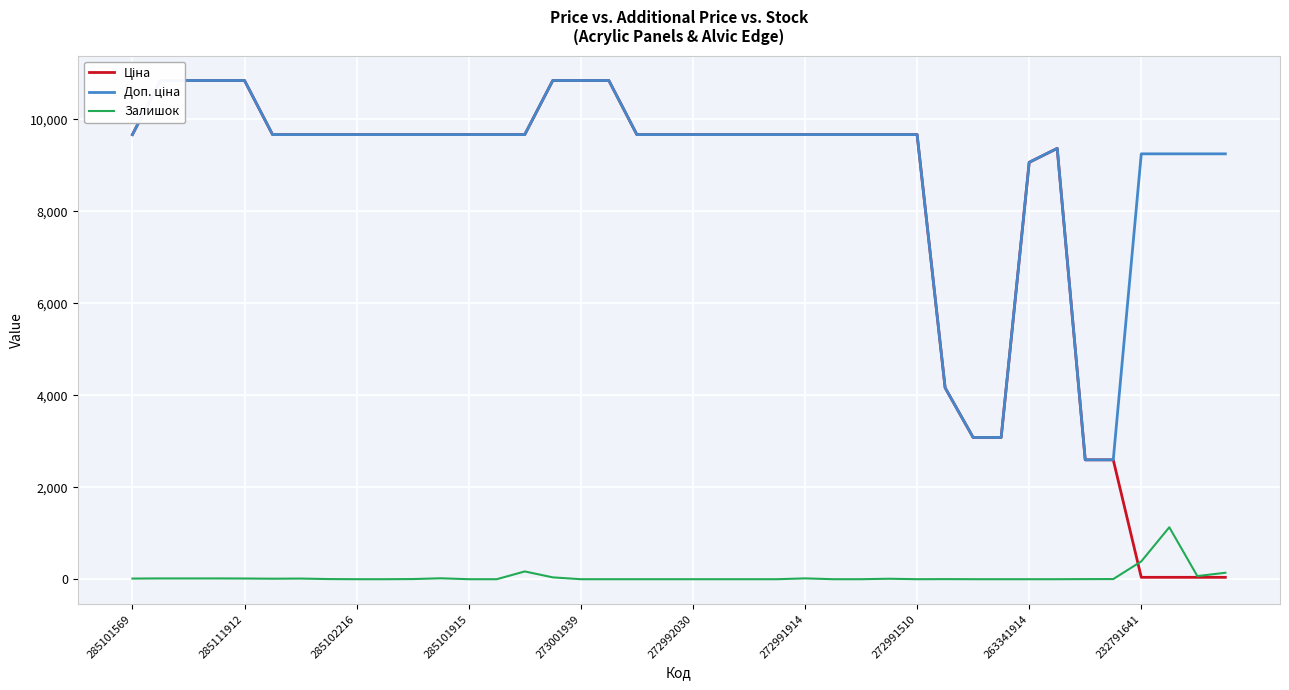

True or false: Залишок and Ціна cross at least once.

True